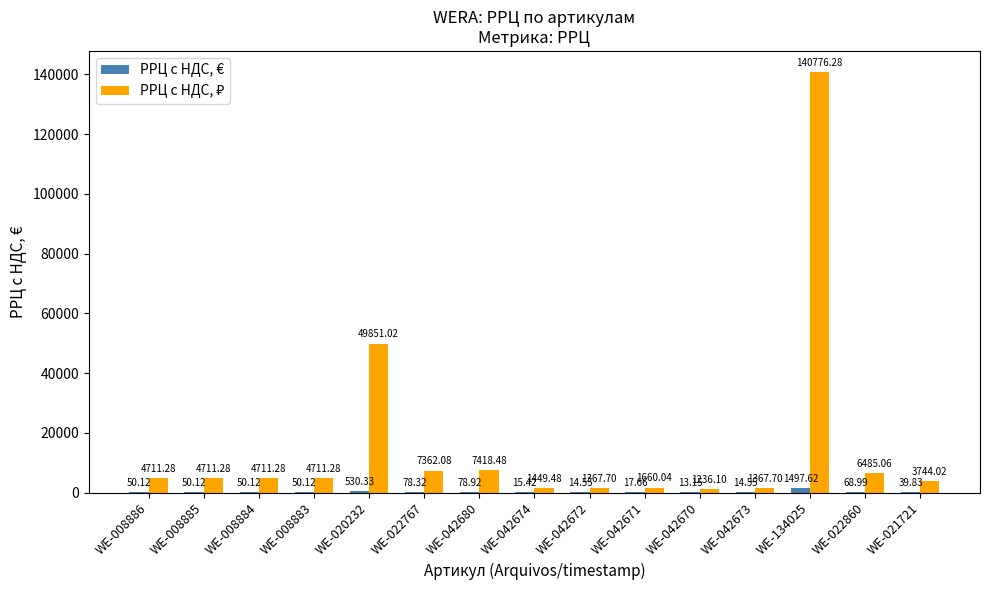

At which category is the sum across all series the highest?

WE-134025